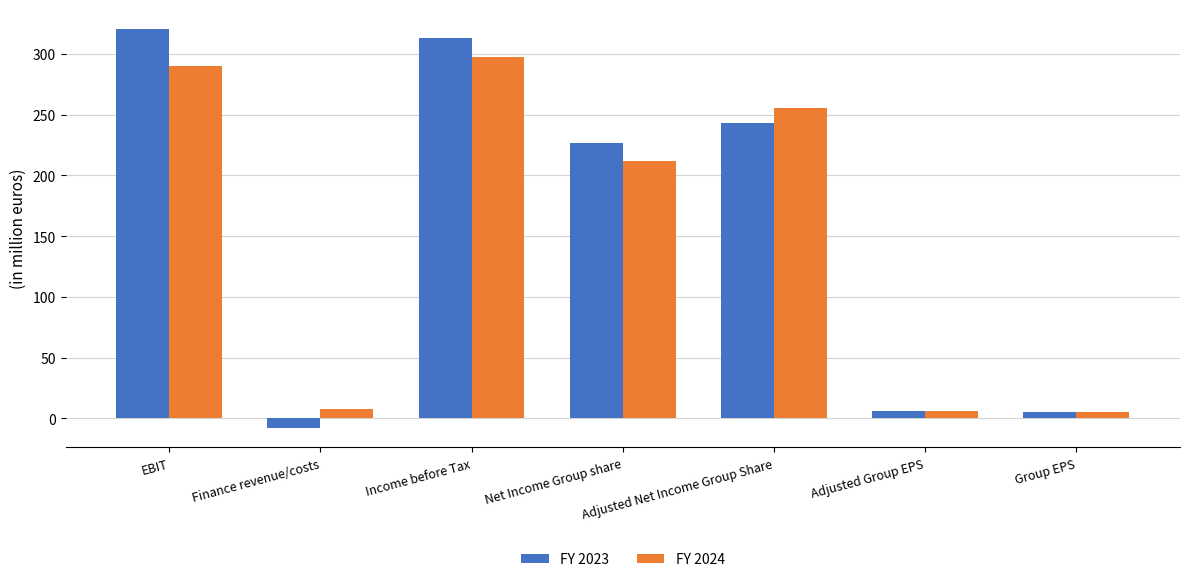

What is the label of the 3rd bar from the right?

Adjusted Net Income Group Share